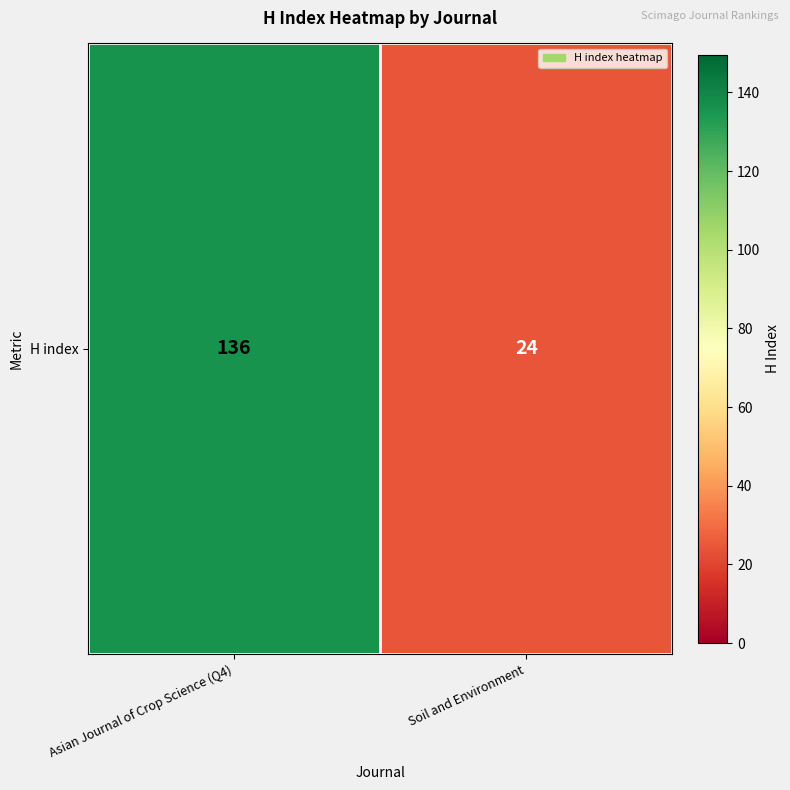

What is the sum of the values at Asian Journal of Crop Science (Q4) and Soil and Environment?

160